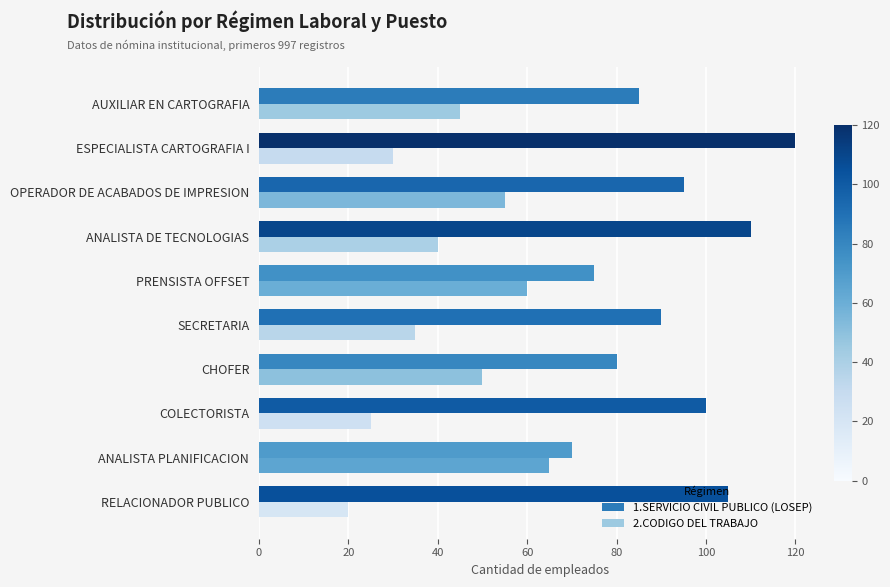

What is the difference between the second highest and second lowest values in the 2.CODIGO DEL TRABAJO series?

35